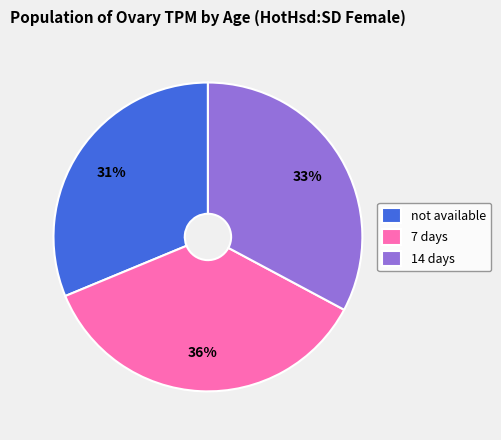

Is the sum of not available and 7 days greater than half?

Yes